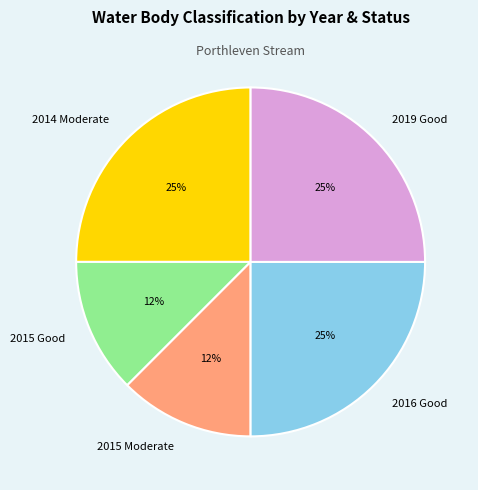

Is it true that 2015 Good is 1% of the pie?

False